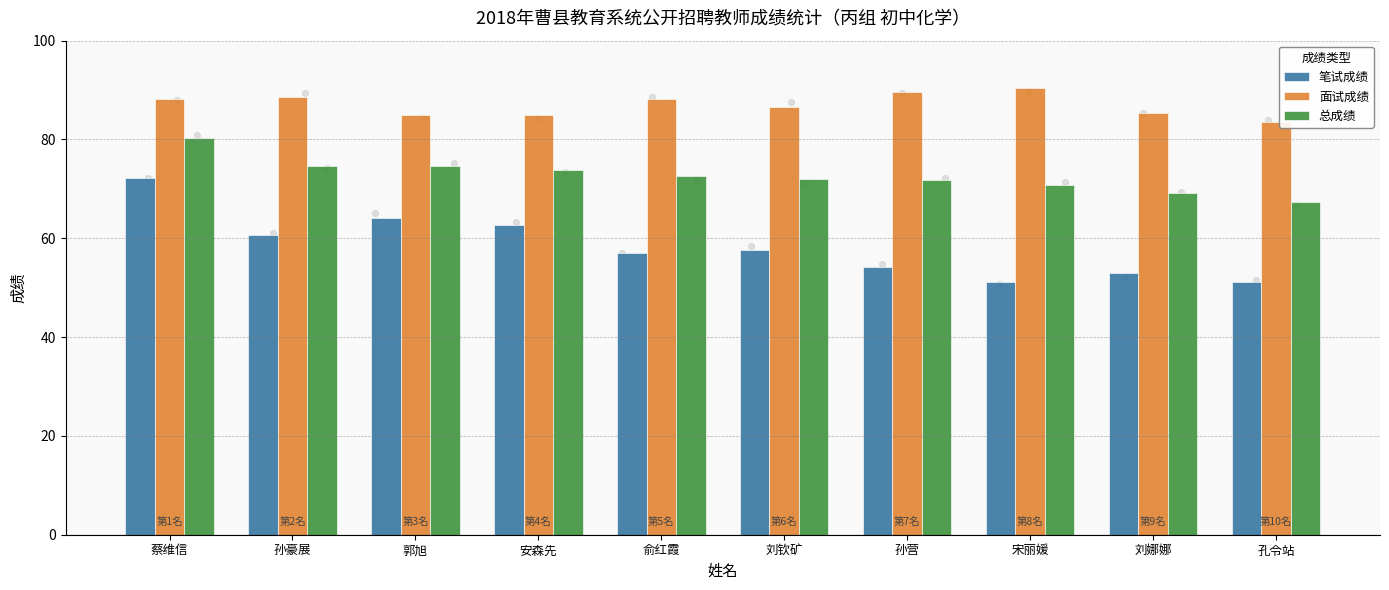

At which category is the sum across all series the highest?

蔡维信